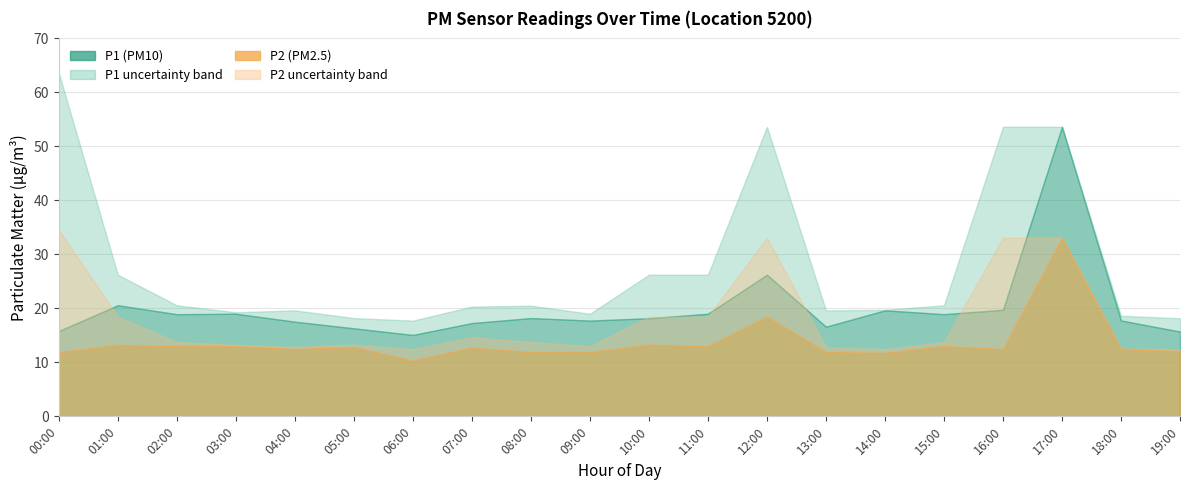

Which series has the largest range (max minus min)?

P1